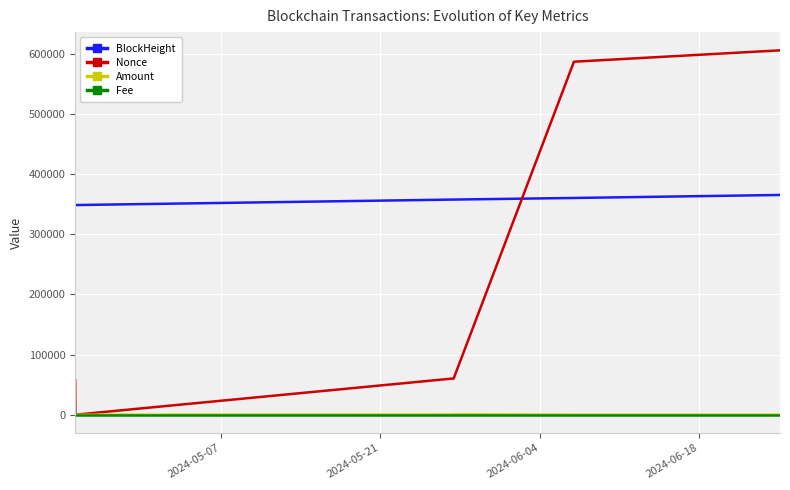

Which series has the widest spread of values?

Nonce